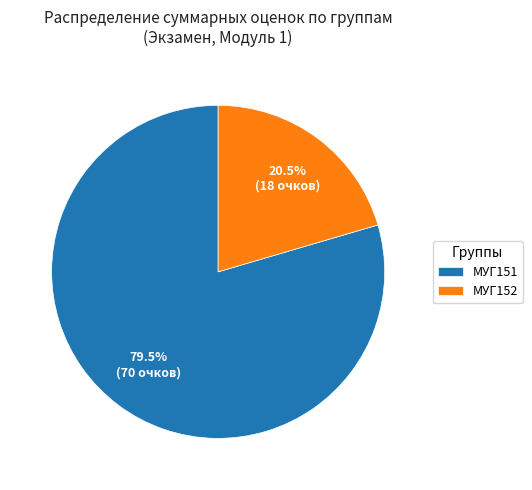

Which slice is the smallest?

МУГ152